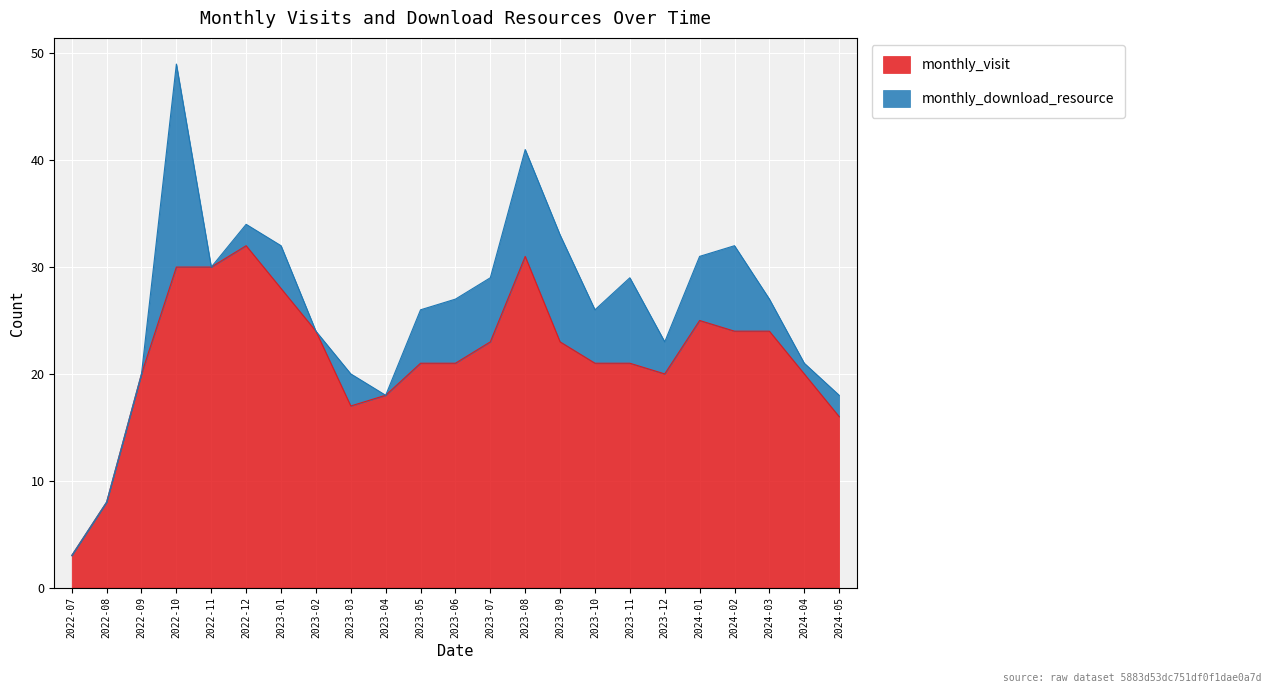

Reading right to left, what are all the values shown in this chart?

16	20	24	24	25	20	21	21	23	31	23	21	21	18	17	24	28	32	30	30	20	8	3